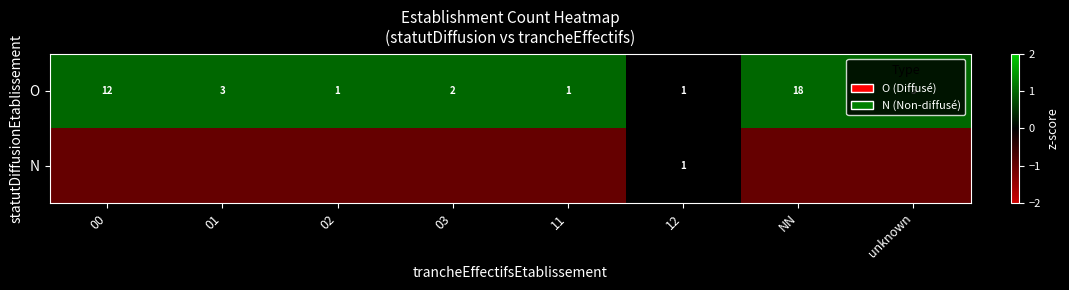

What is the approximate value of O at 00?

12